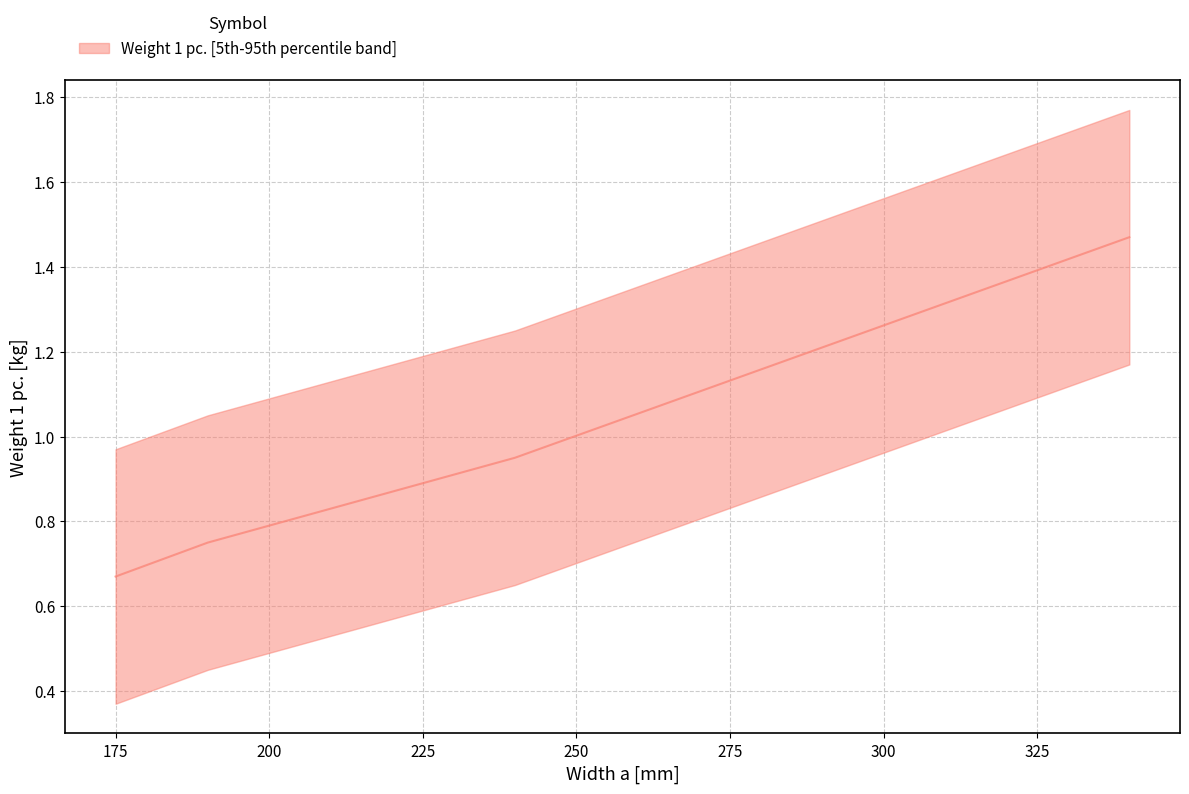

What is the smallest value displayed?

0.7